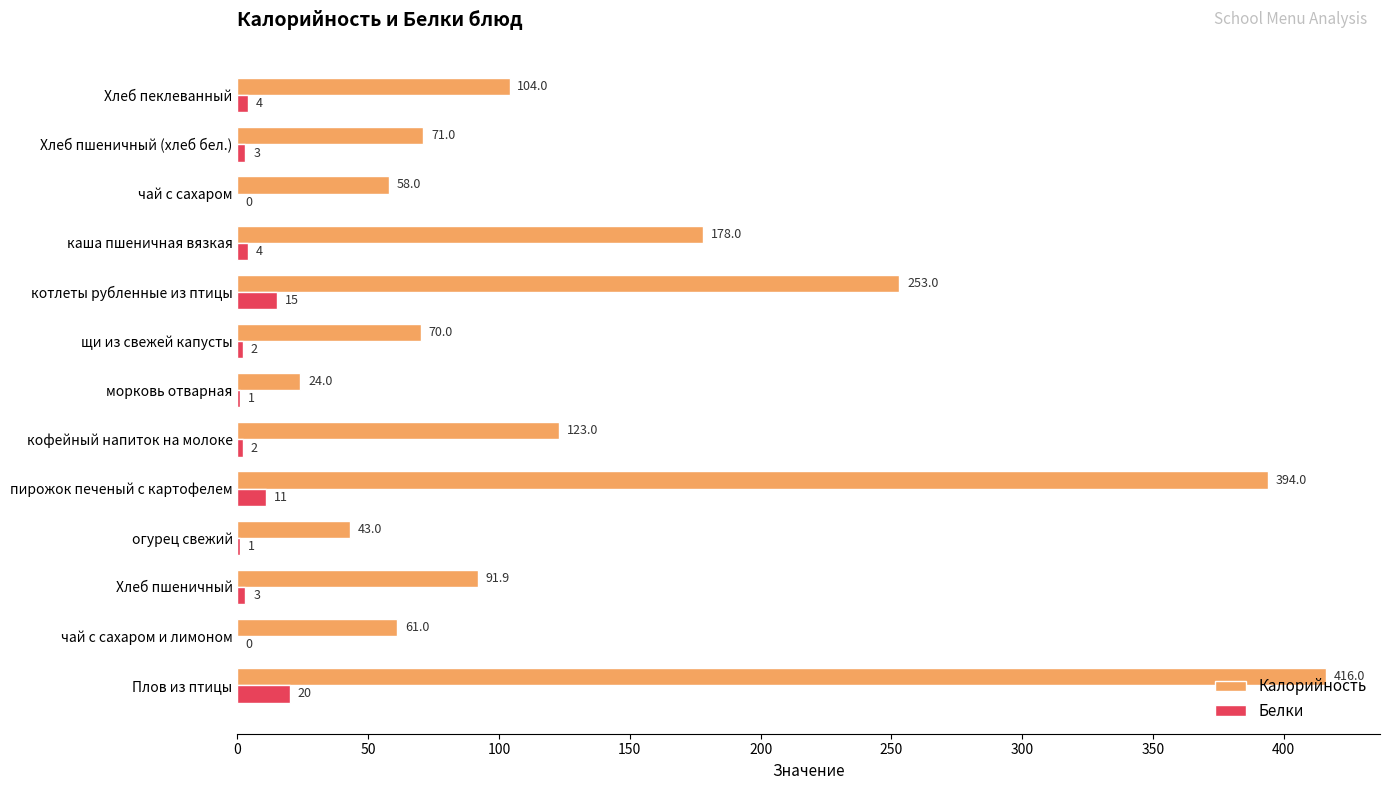

The Калорийность series shows 104.0 at Хлеб пеклеванный. True or false?

True